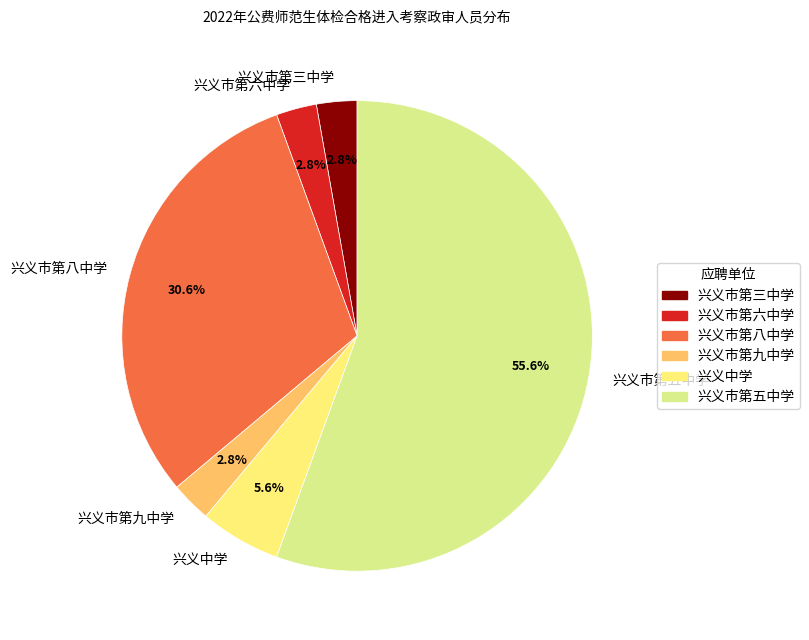

What is the largest slice in the pie chart?

兴义市第五中学